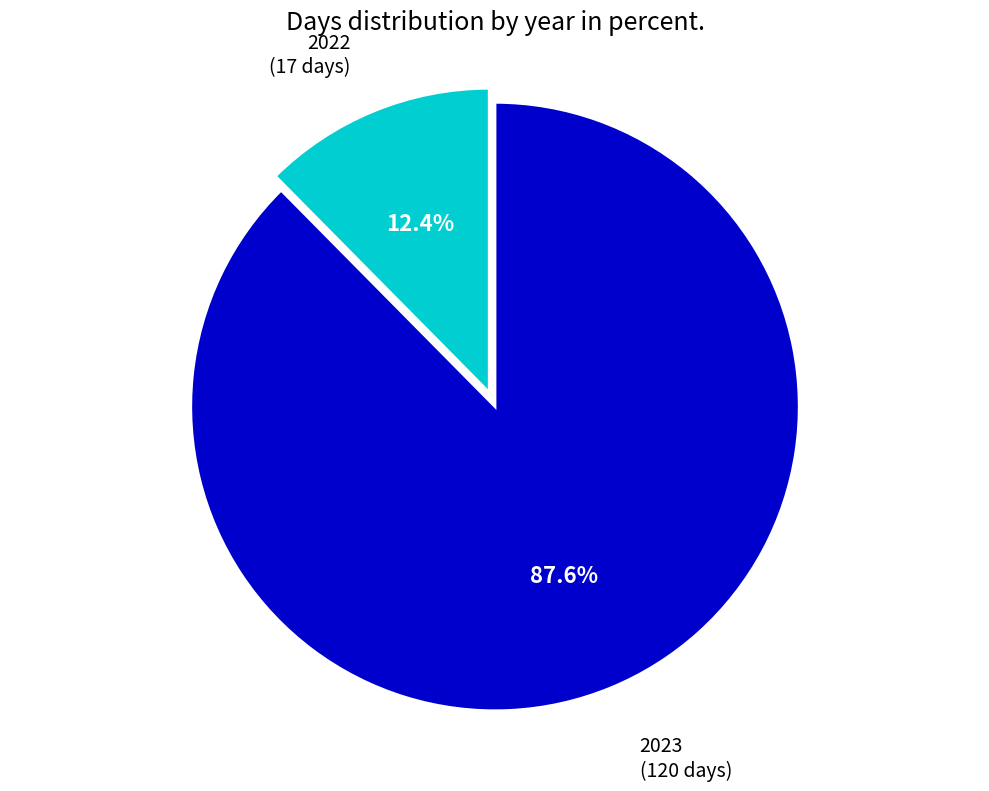

To the nearest percent, what is the difference between the 2022 and 2023 slice percentages?

75%